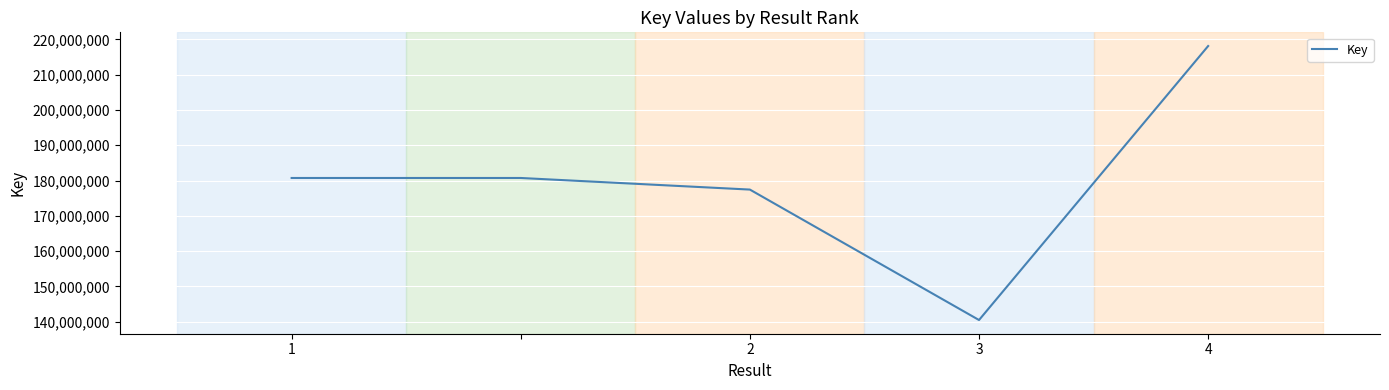

How many series are shown in this chart?

1